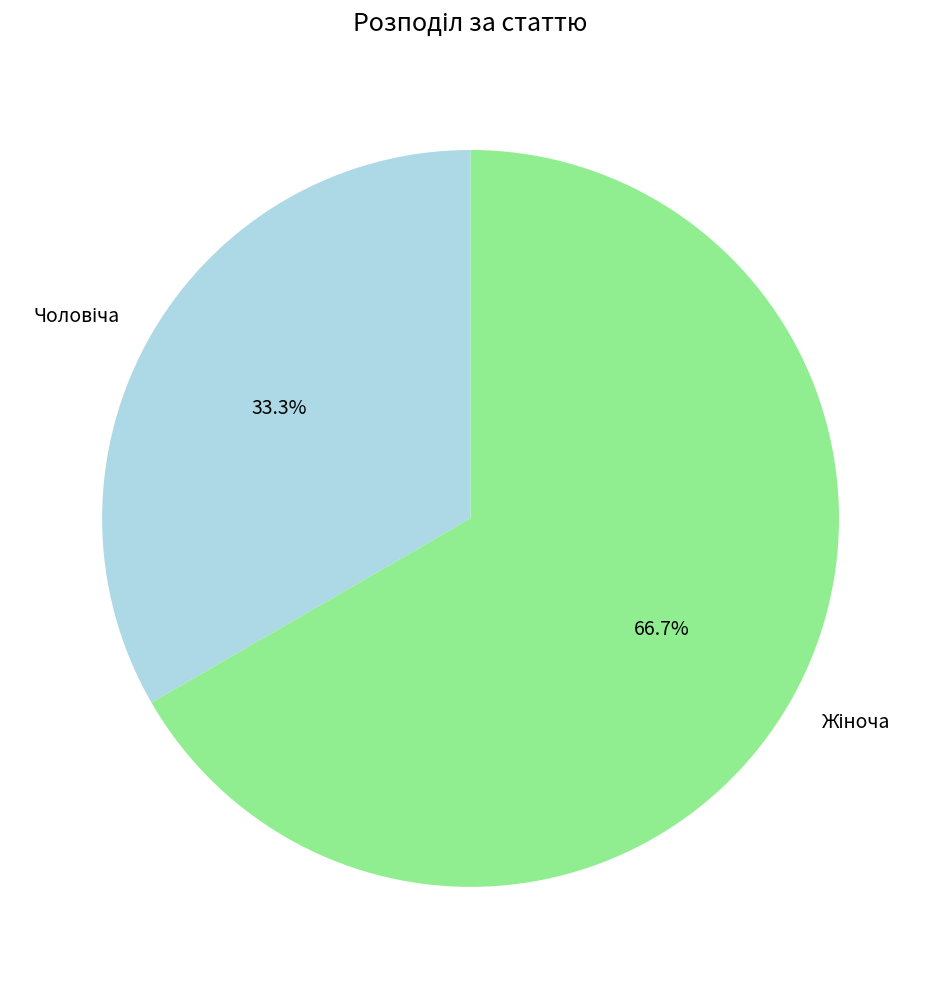

To the nearest percent, what is the average slice percentage?

50%